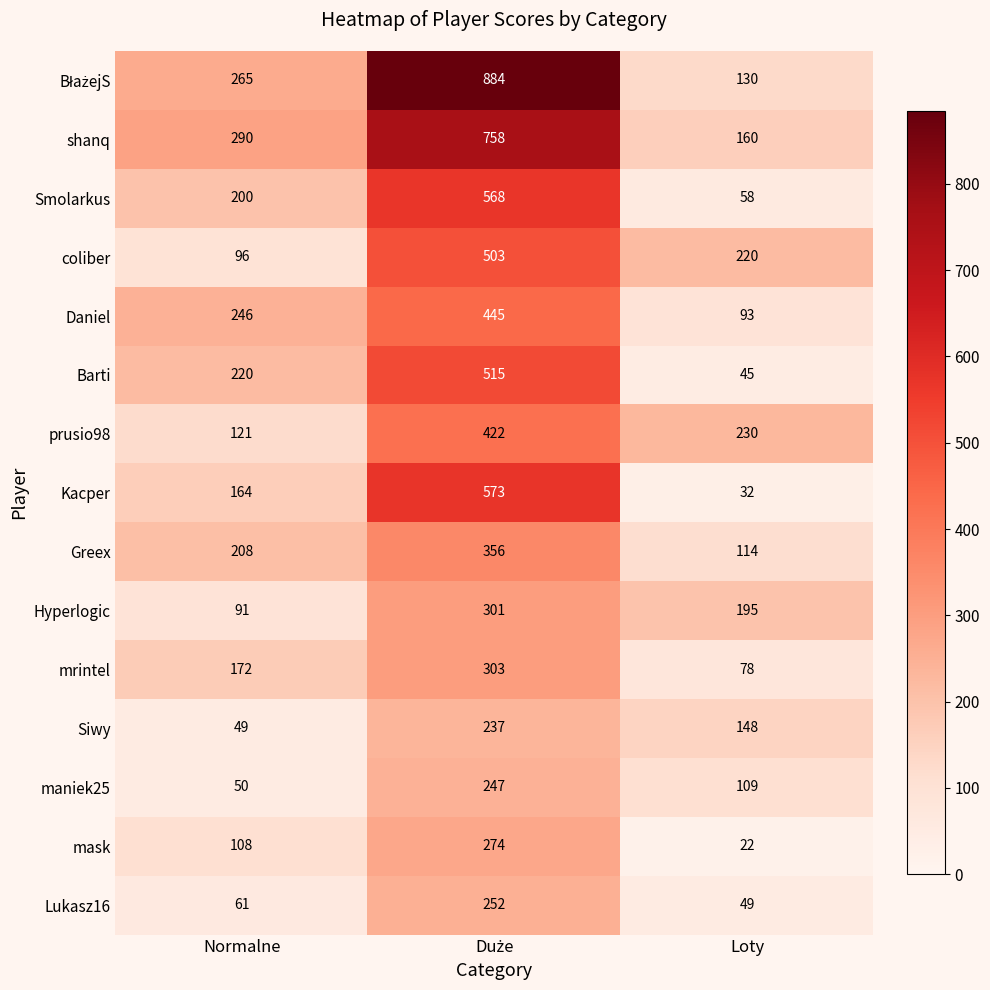

Is it true that Smolarkus equals 27 at Loty?

False